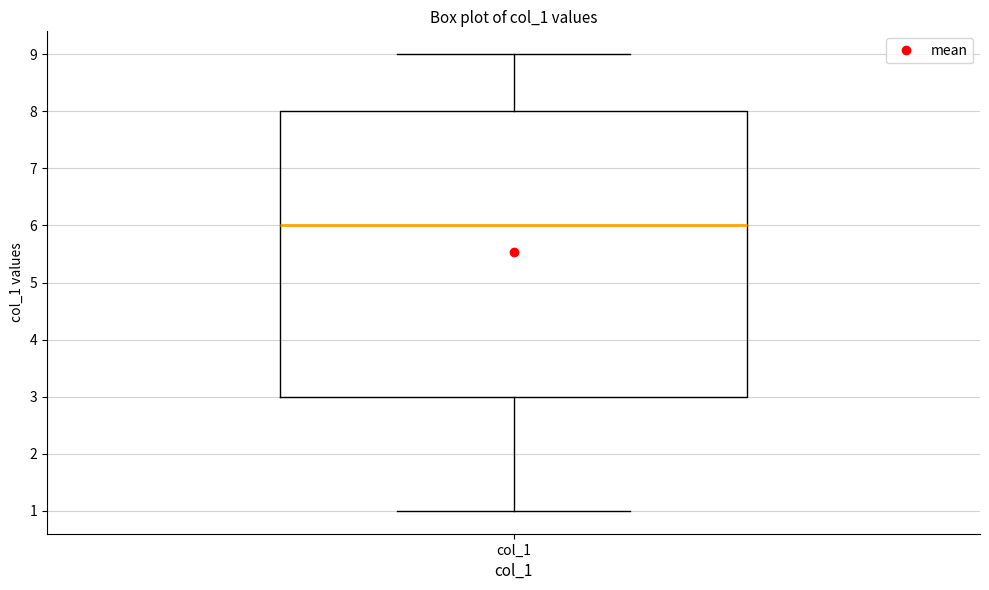

Read this box plot against the y-axis: the position of the median line, the range covered by the box, and the ends of both whiskers. The values are not printed on the chart, so give them approximately, as read against the axis.

median 6, box 3 to 8, whiskers 1 to 9